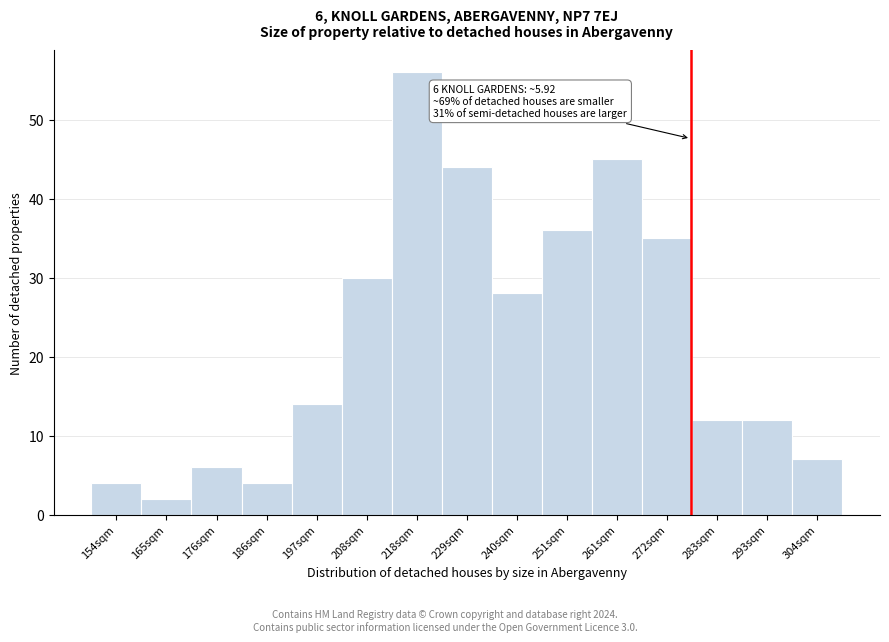

Reading right to left, list all the values displayed in this chart.

7	12	12	35	45	36	28	44	56	30	14	4	6	2	4